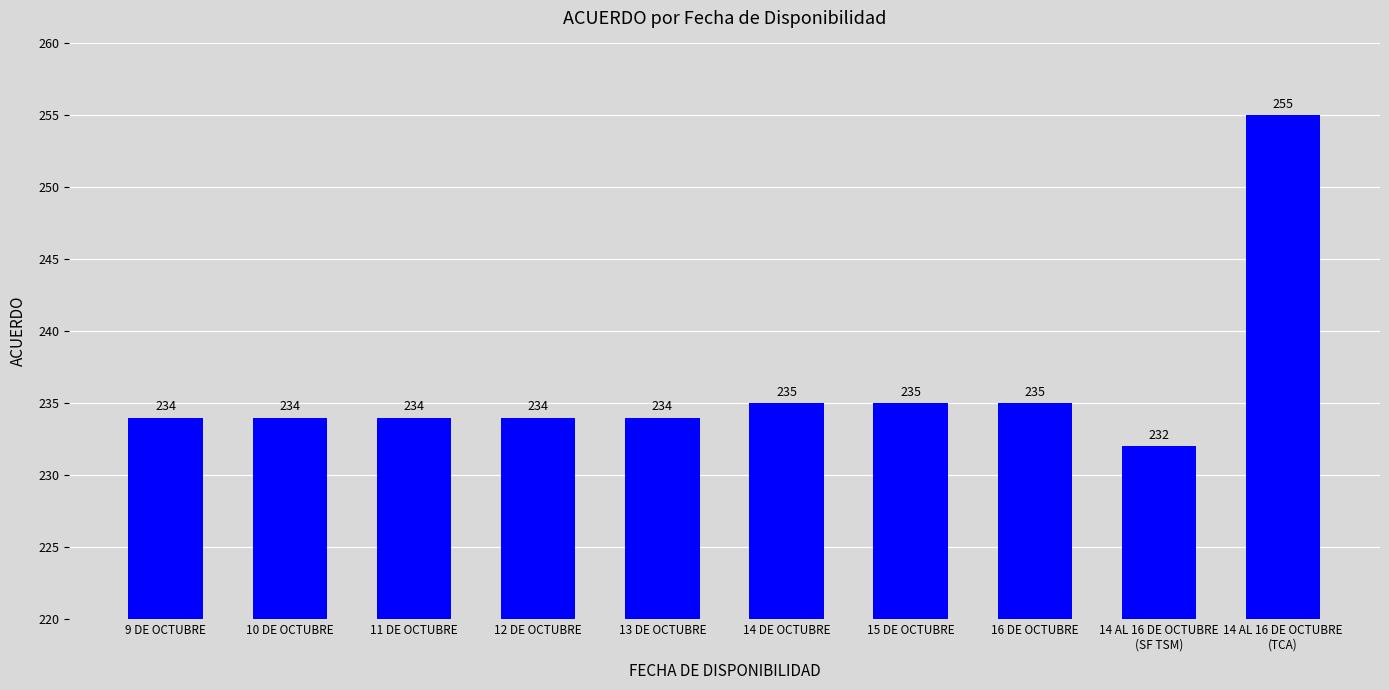

Is it true that the value at 15 DE OCTUBRE is 130?

False